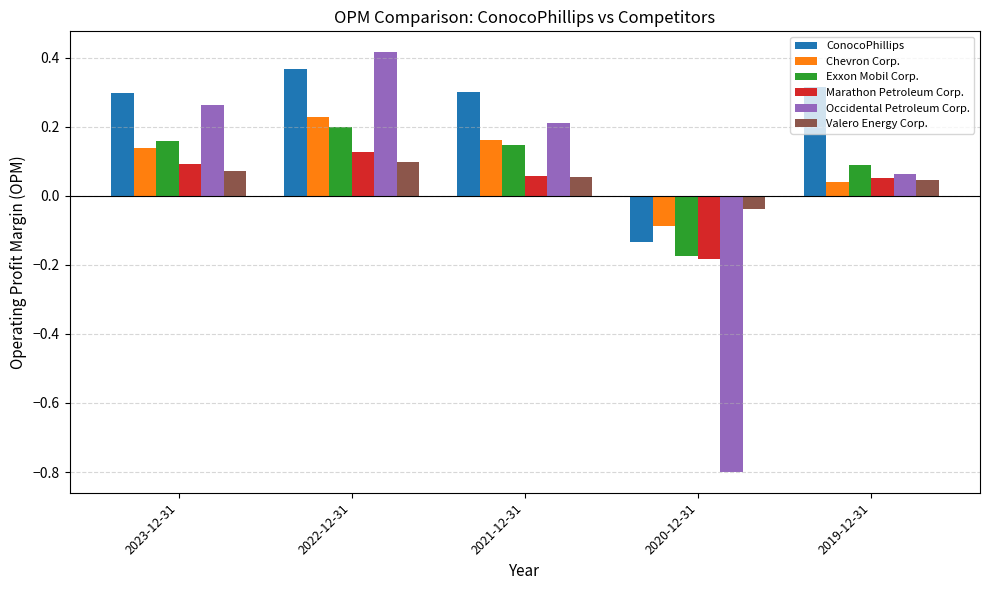

How many bars are there in total?

30